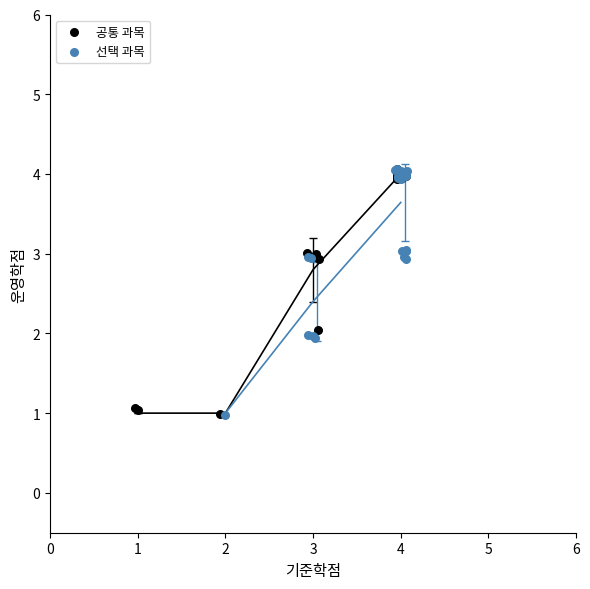

What are all the series names shown in the legend?

공통 과목, 선택 과목